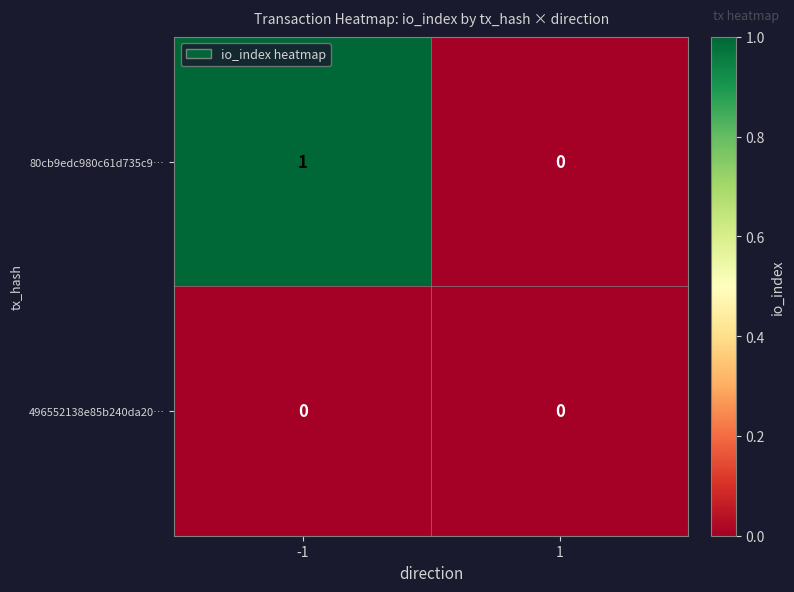

Reading right to left, transcribe all the data shown in this chart.

80cb9edc980c61d735c9…: 0	1
496552138e85b240da20…: 0	0